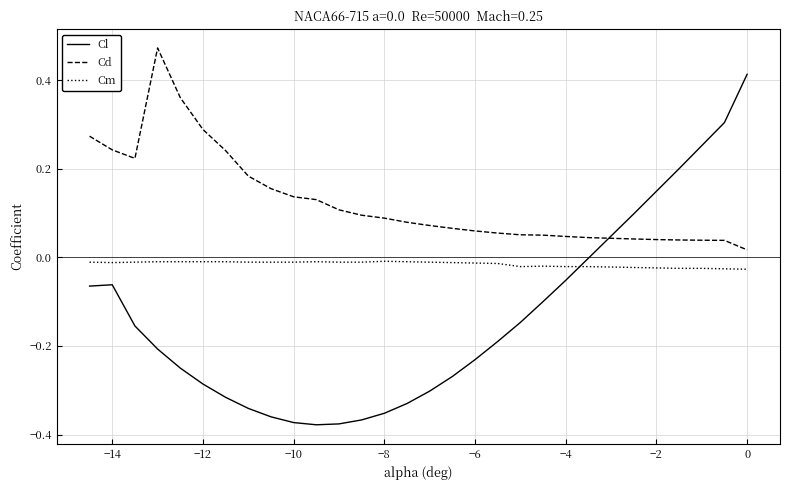

Which series has the widest spread of values?

Cl